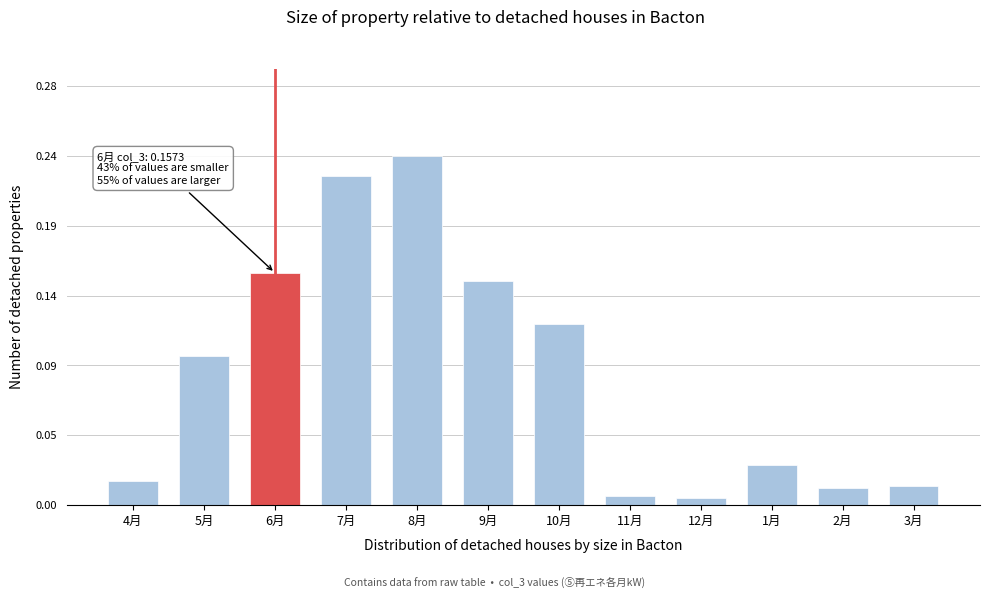

Are the bars horizontal?

No